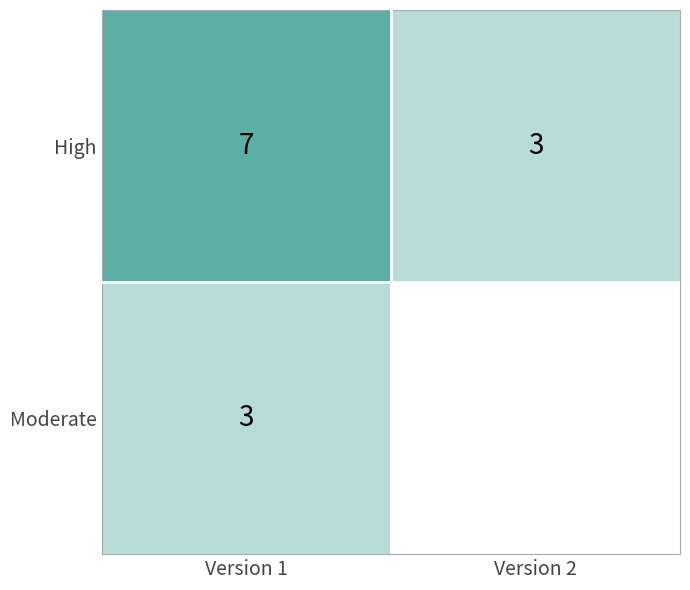

The Moderate series shows 3 at Version 1. True or false?

True